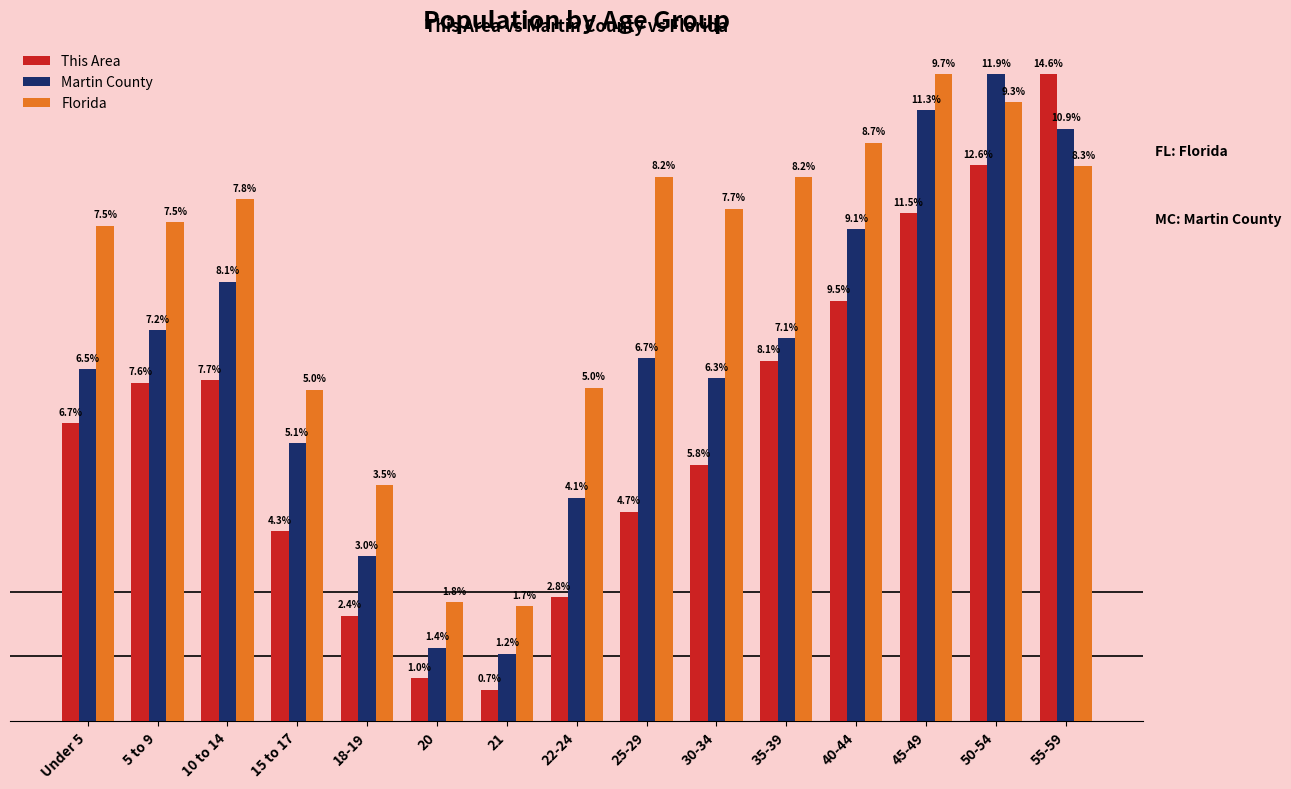

What is the approximate value of Martin County at 45-49?

469.5